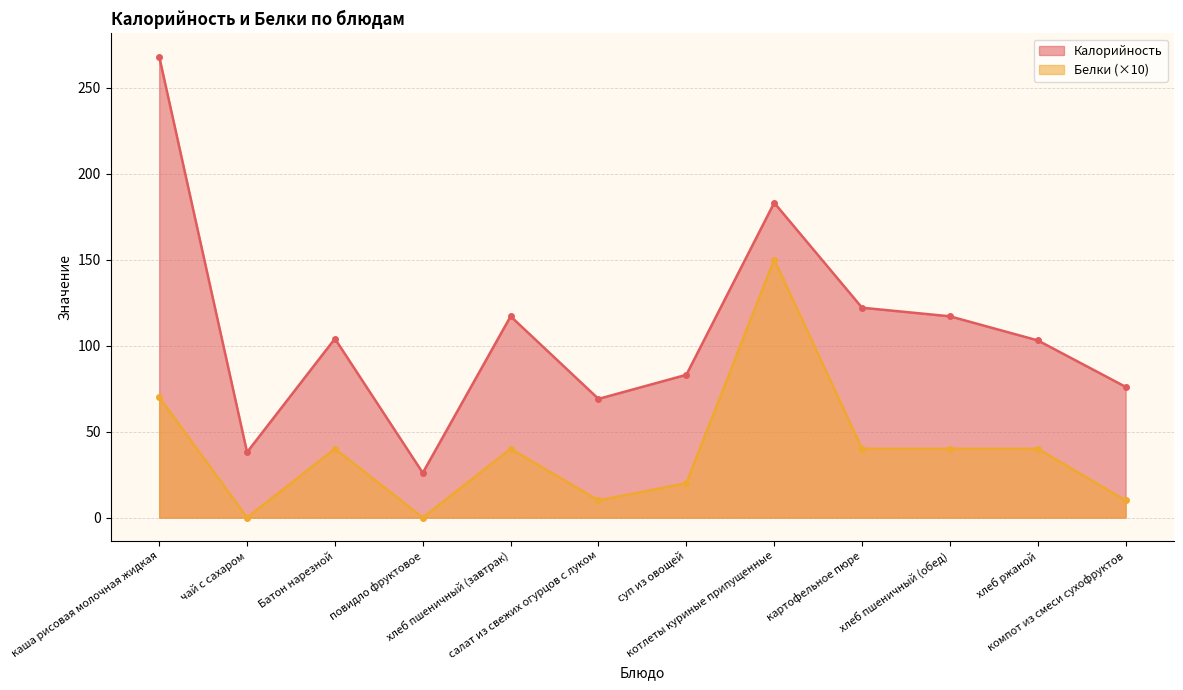

Is it true that Калорийность equals 268 at каша рисовая молочная жидкая?

True